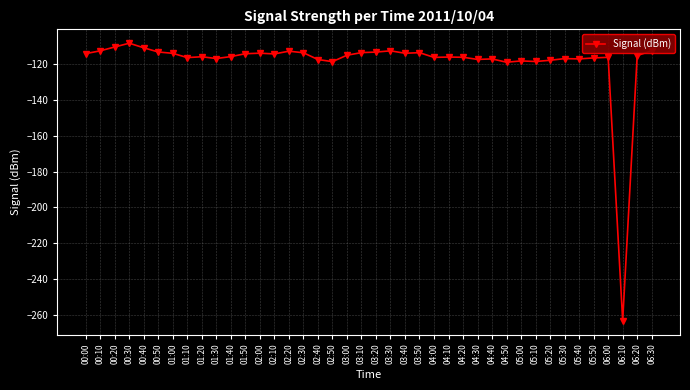

What value does the data have at 06:30?

-112.3